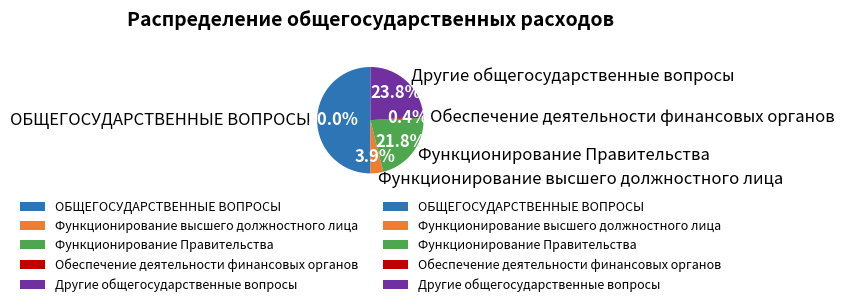

Rank the categories by value from lowest to highest.

Обеспечение деятельности финансовых органов, Функционирование высшего должностного лица, Функционирование Правительства, Другие общегосударственные вопросы, ОБЩЕГОСУДАРСТВЕННЫЕ ВОПРОСЫ